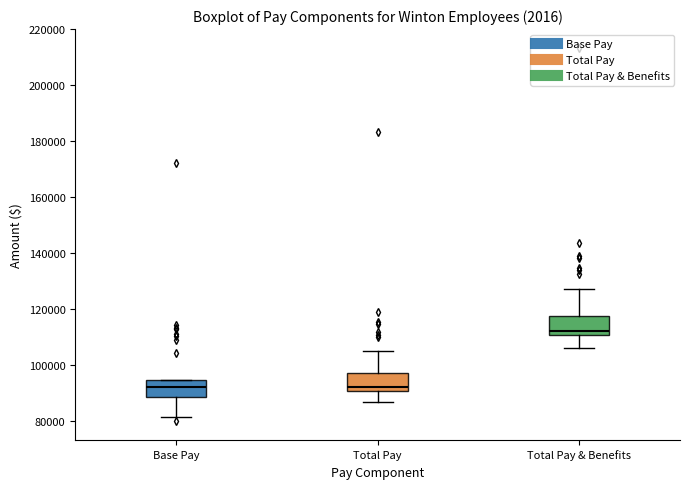

Reading left to right, read every box against the y-axis: the position of its median line, the range the box covers, and the ends of its whiskers. The values are not printed on the chart, so give them approximately, as read against the axis.

Base Pay: median 92000, box 88000 to 94000, whiskers 82000 to 94000
Total Pay: median 92000, box 90000 to 98000, whiskers 86000 to 106000
Total Pay & Benefits: median 112000, box 110000 to 118000, whiskers 106000 to 128000